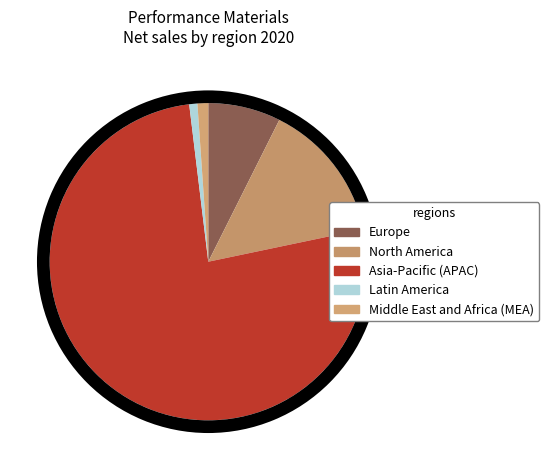

Does Asia-Pacific (APAC) represent more than half of the total?

Yes